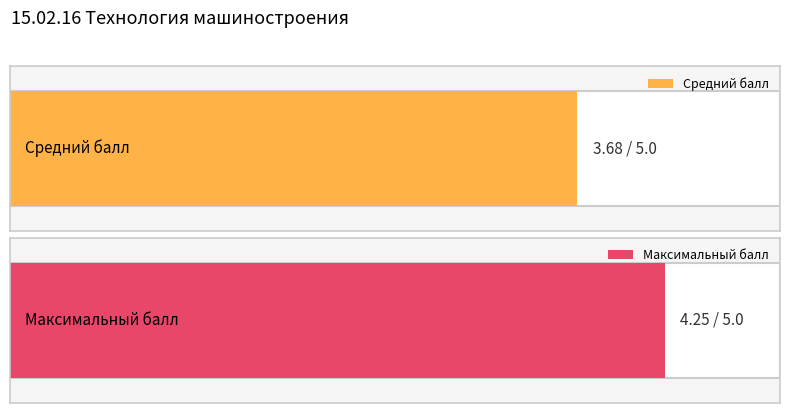

Does the chart contain stacked bars?

No